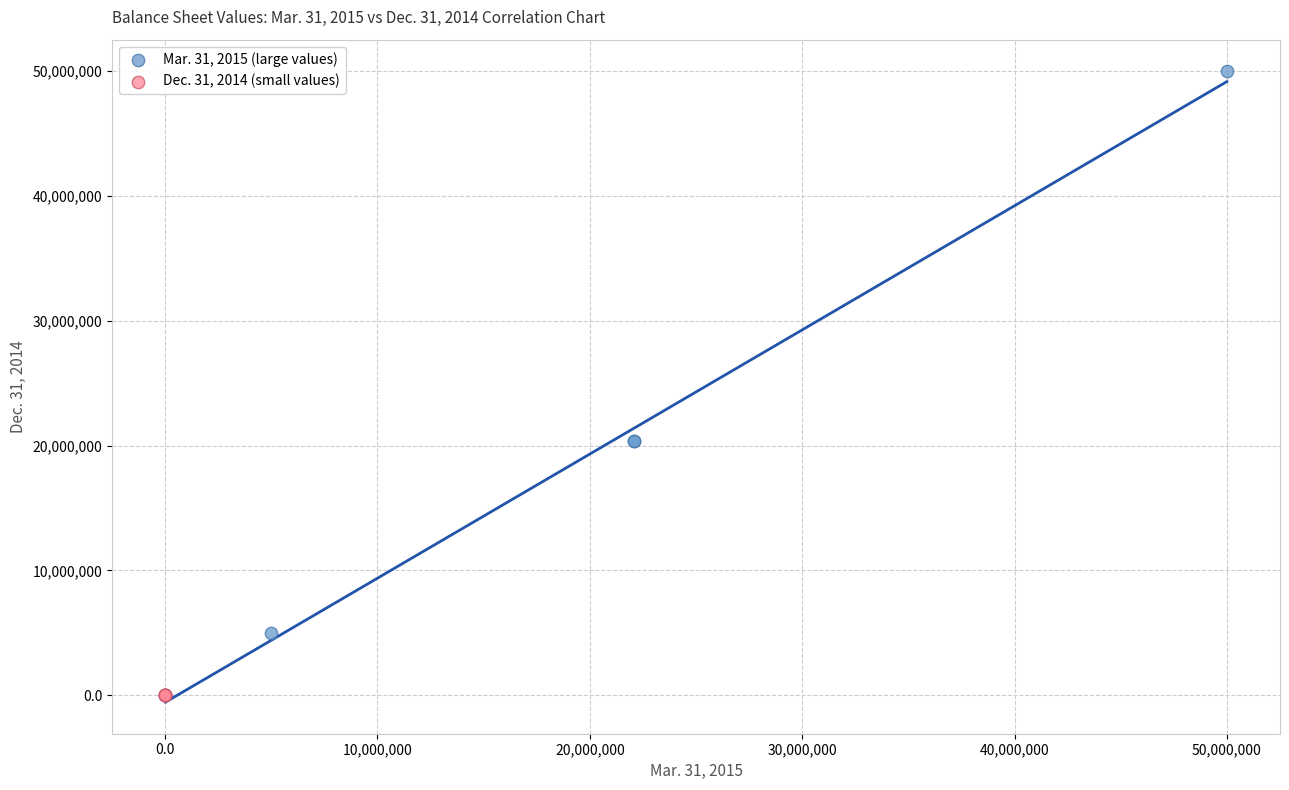

Which series has the largest Y range (max minus min)?

Mar. 31, 2015 (large values)